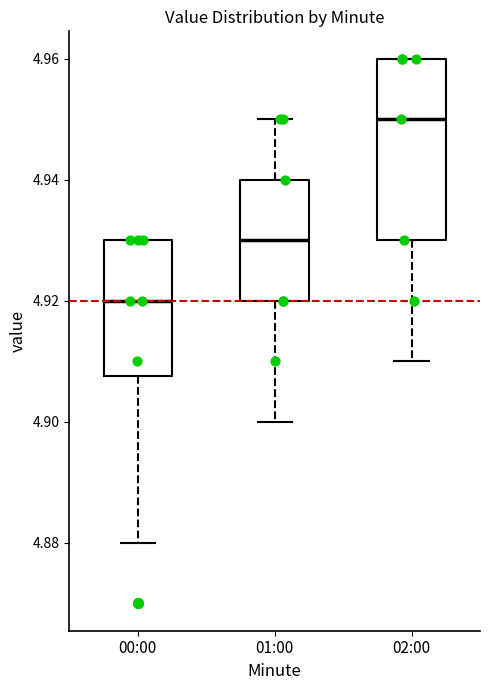

Which box has the lowest median line?

00:00